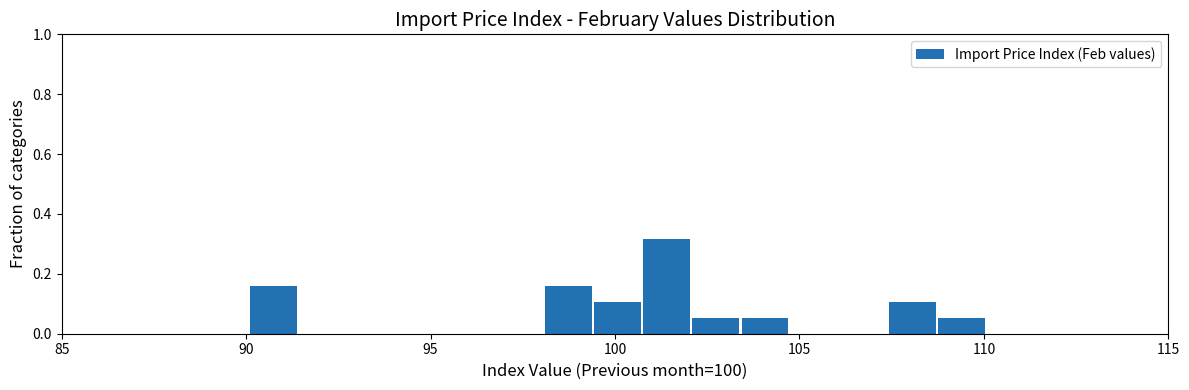

Read against the x-axis, roughly where is the centre of the tallest bar?

101.5